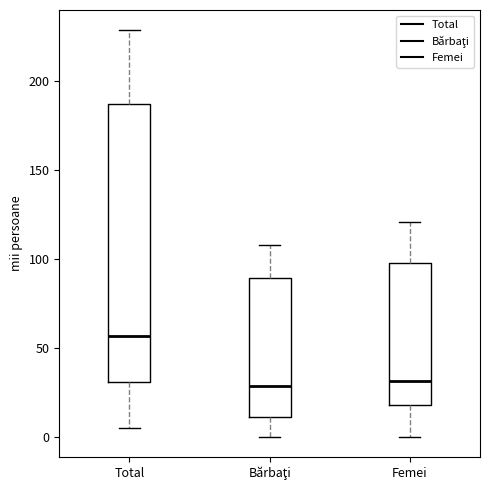

Comparing the boxes themselves (not the whiskers), which one is the tallest?

Total